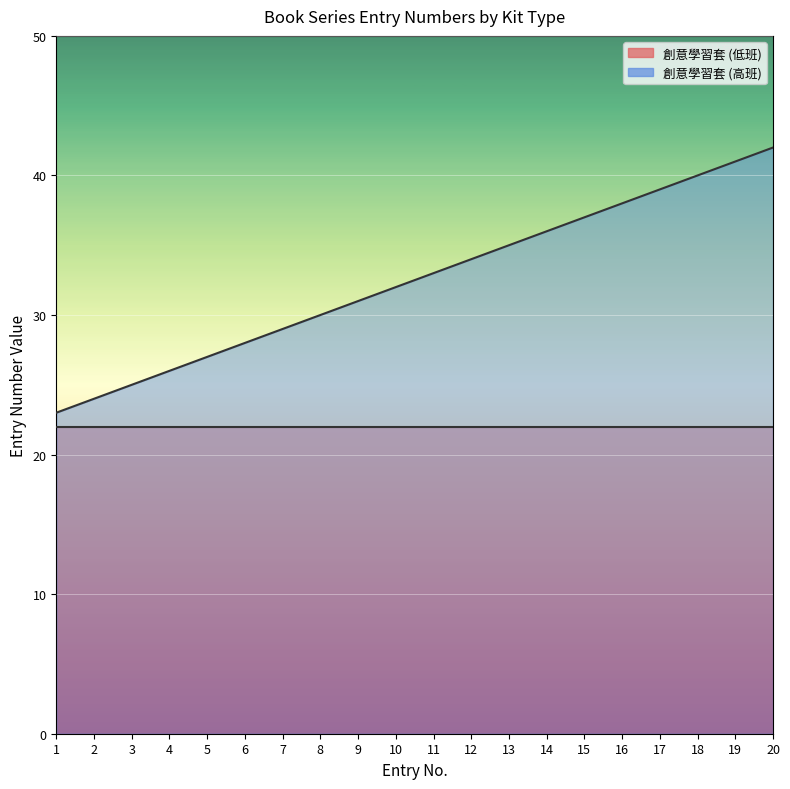

Reading left to right, list all the values displayed in this chart.

1=23	2=24	3=25	4=26	5=27	6=28	7=29	8=30	9=31	10=32	11=33	12=34	13=35	14=36	15=37	16=38	17=39	18=40	19=41	20=42